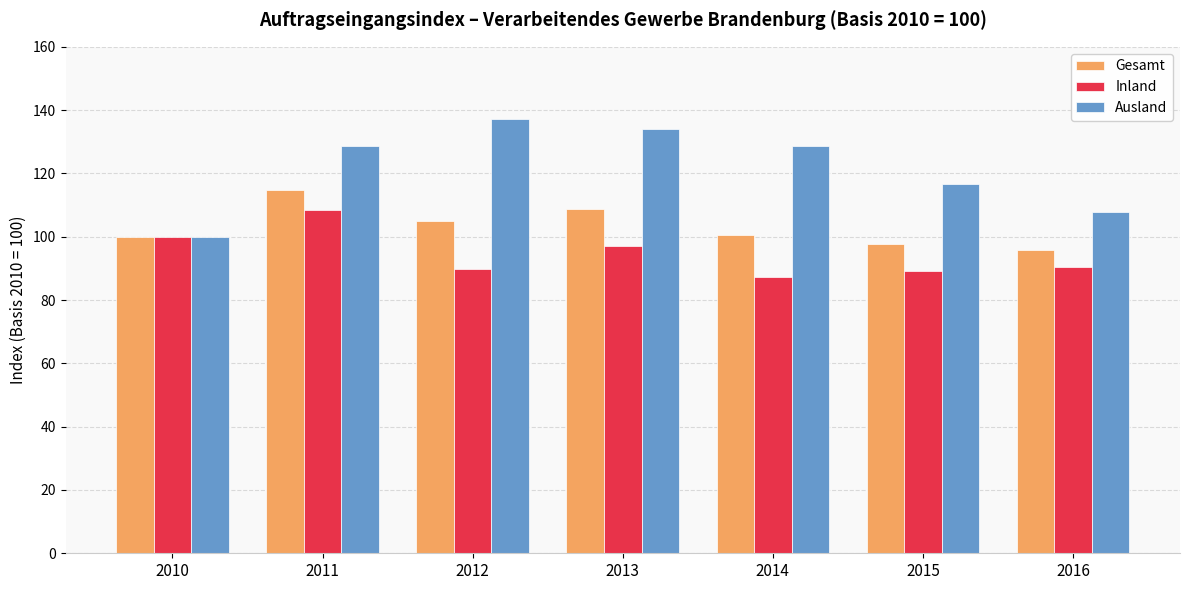

What is the difference between the Ausland values at 2010 and 2012?

37.1